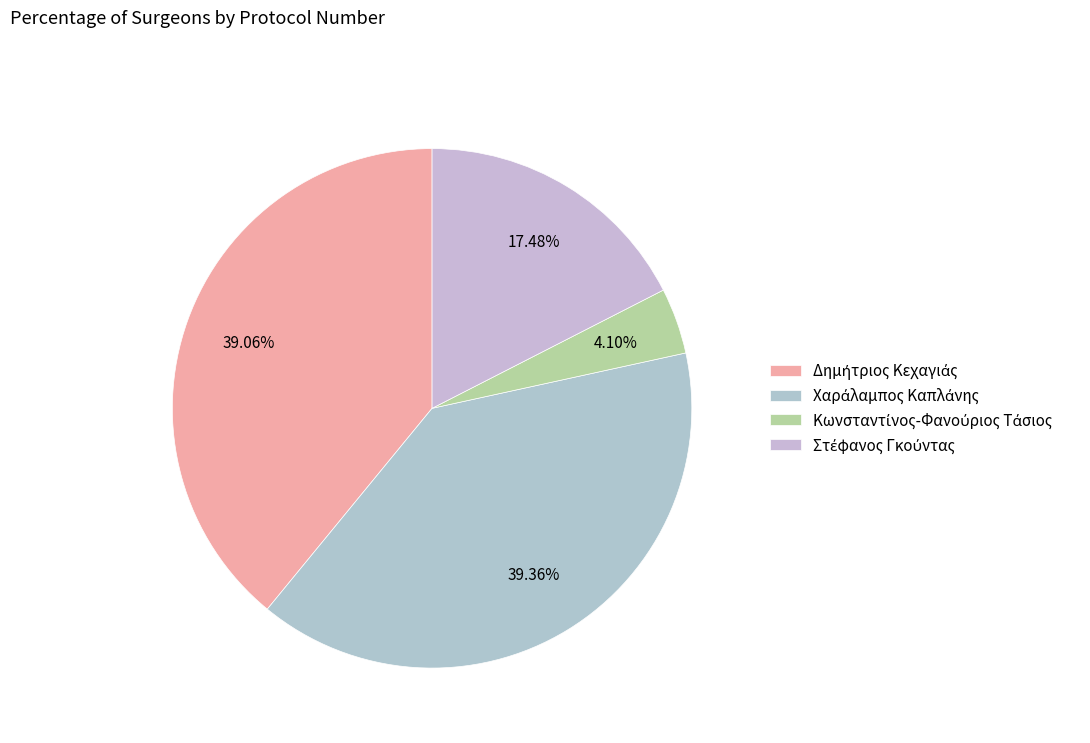

Count the number of slices in the pie.

4